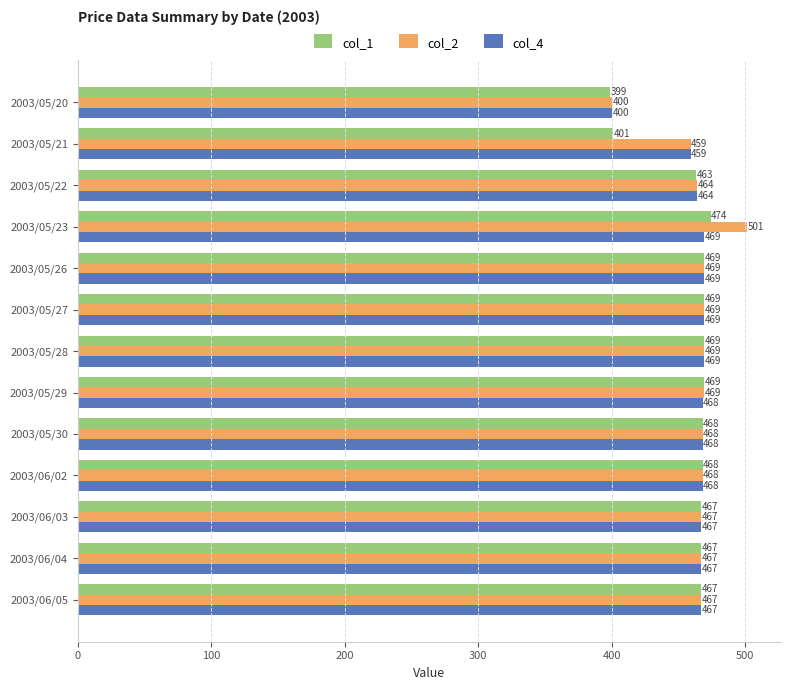

What is the total value across all series at 2003/06/02?

1404